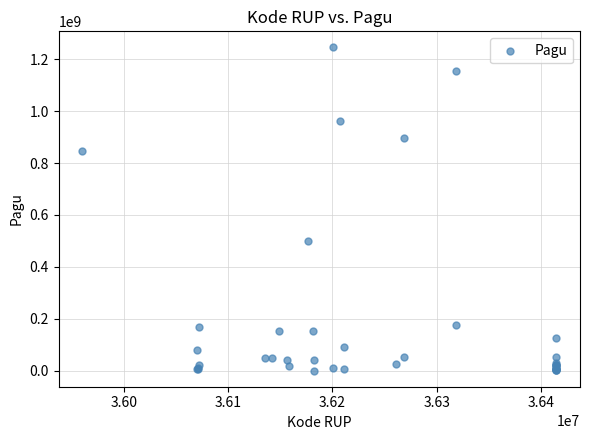

What Y value in the scatter plot is closest to 622840000?

499932000